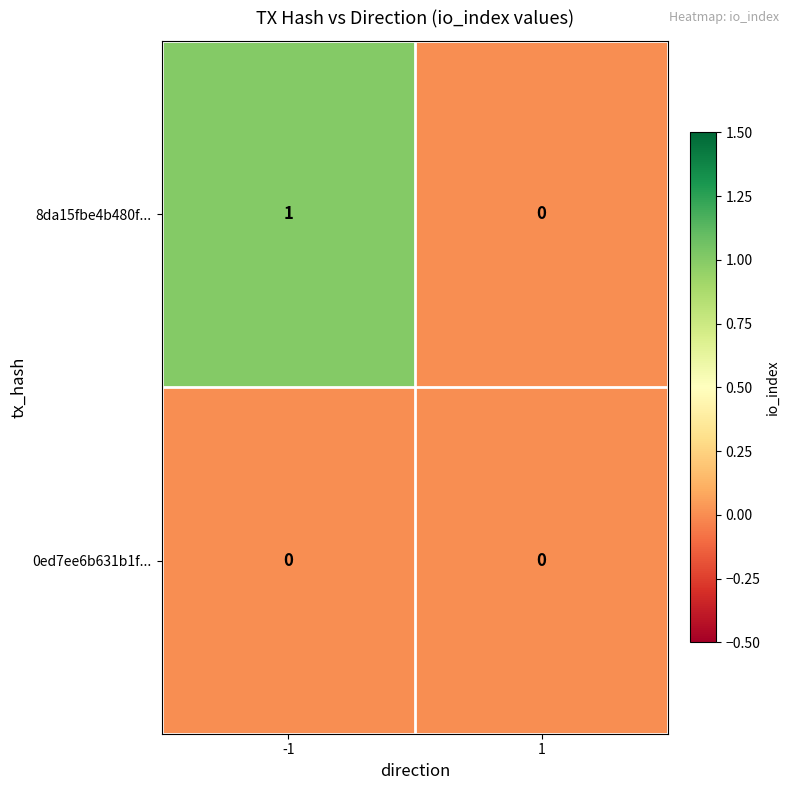

The value of 0ed7ee6b631b1f... at -1 is 0. True or false?

True